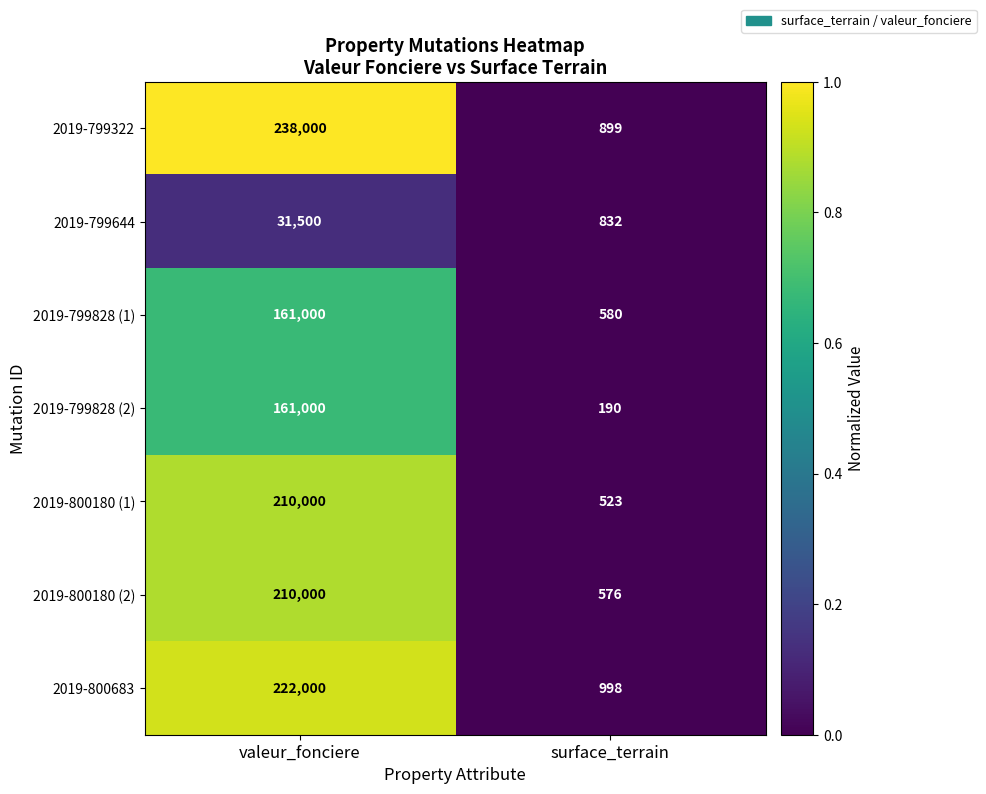

What is the difference between the maximum and minimum values in the 2019-800180 (2) series?

209424